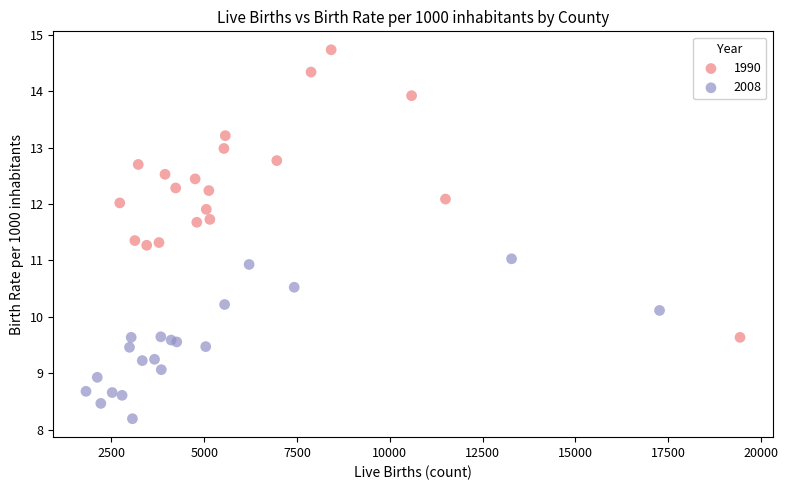

Which series contains the highest Y value?

1990